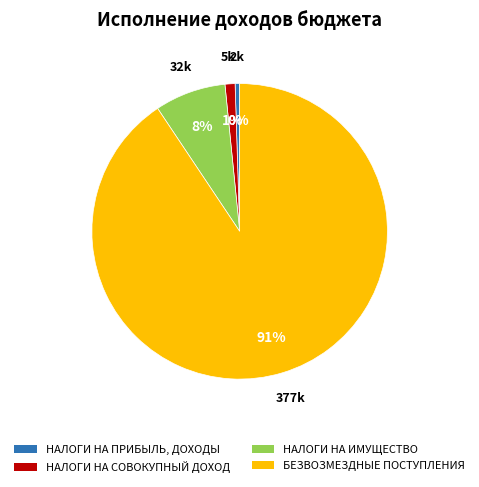

To the nearest percent, what is the combined percentage of НАЛОГИ НА ИМУЩЕСТВО and НАЛОГИ НА СОВОКУПНЫЙ ДОХОД?

9%